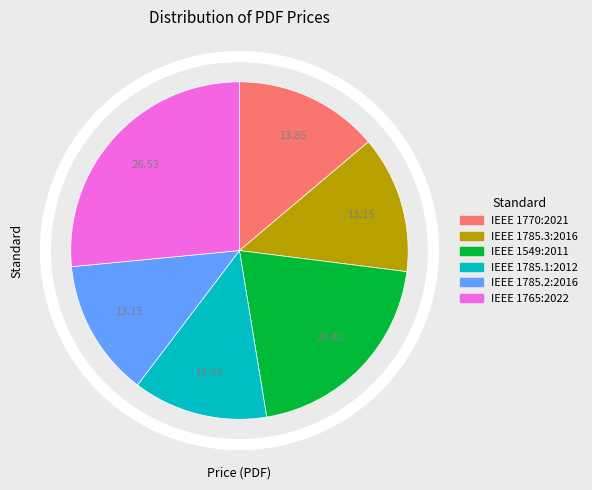

Between IEEE 1785.3:2016 and IEEE 1770:2021, which is larger?

IEEE 1770:2021